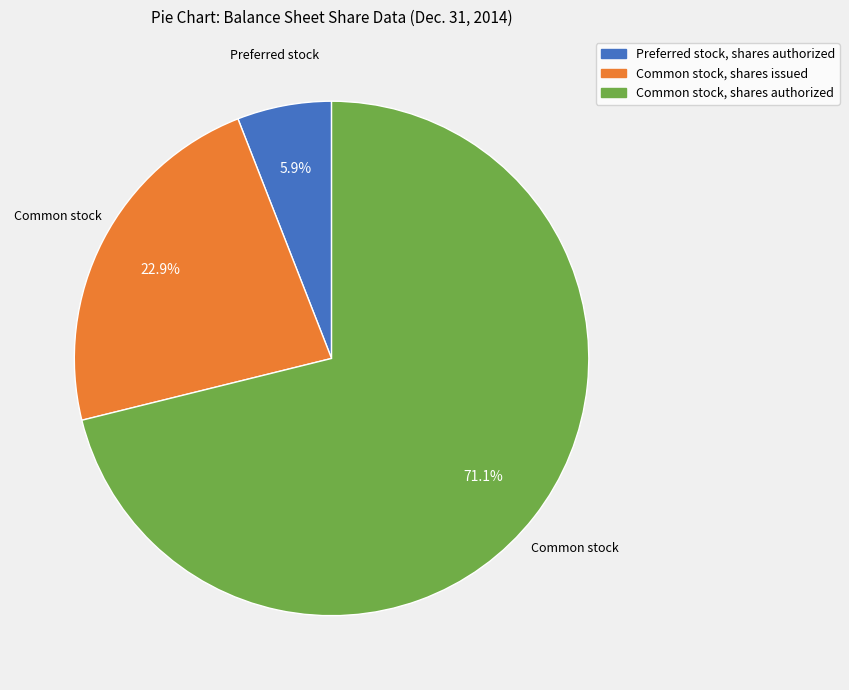

Count the number of slices in the pie.

3